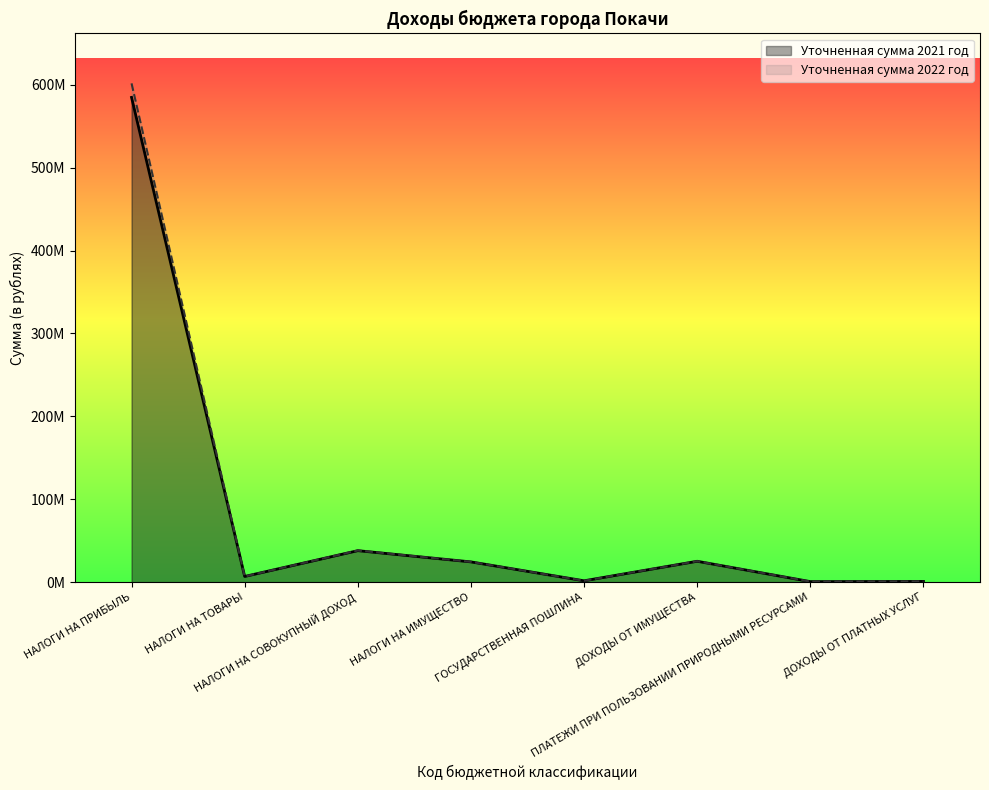

At which label is Уточненная сумма 2022 год closest to 301162363?

НАЛОГИ НА СОВОКУПНЫЙ ДОХОД